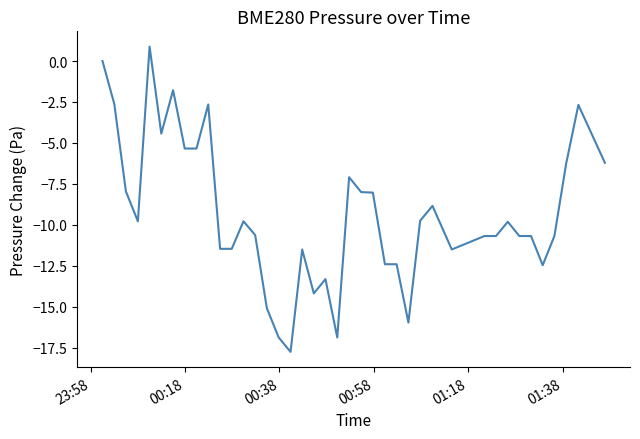

What is the maximum value shown in the chart?

0.9